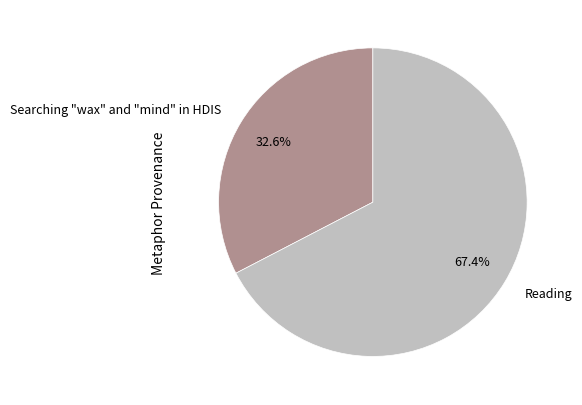

Is it true that Reading is 56% of the pie?

False